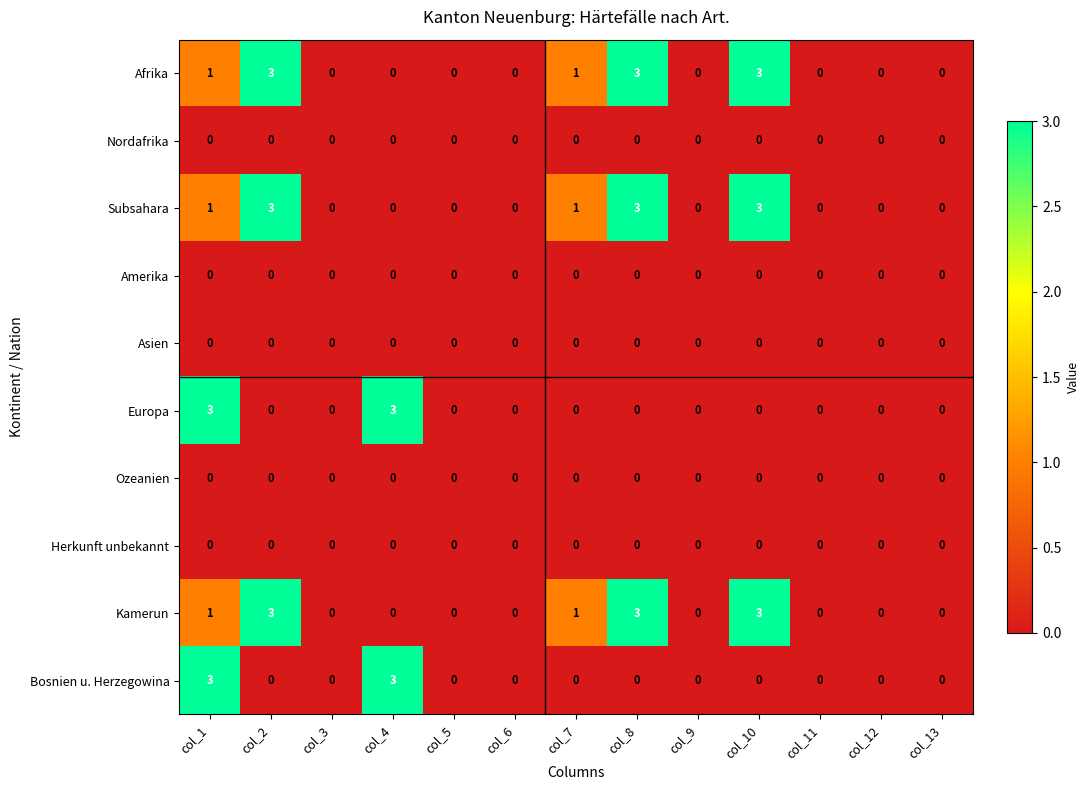

What is the spread (max minus min) of values at col_2?

3